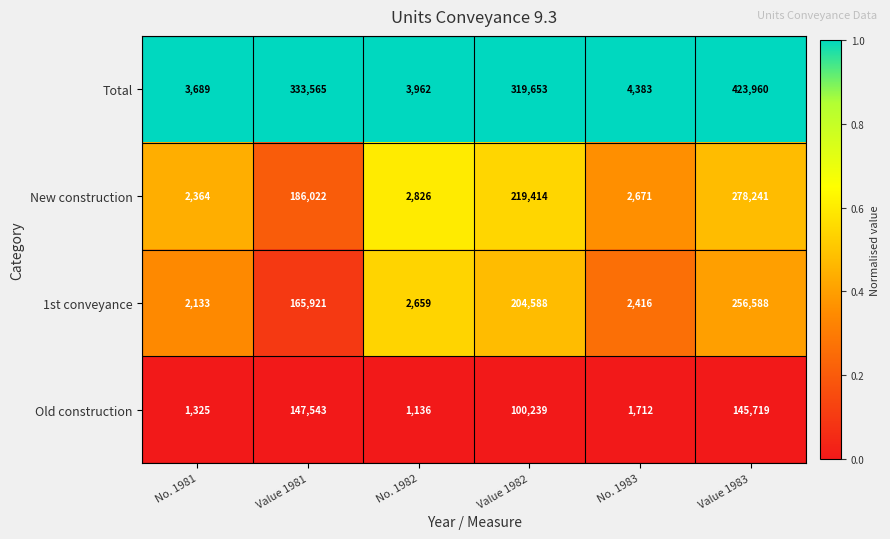

Reading left to right, what are all the values shown in this chart?

Total: No. 1981=3689	Value 1981=333565	No. 1982=3962	Value 1982=319653	No. 1983=4383	Value 1983=423960
New construction: No. 1981=2364	Value 1981=186022	No. 1982=2826	Value 1982=219414	No. 1983=2671	Value 1983=278241
1st conveyance: No. 1981=2133	Value 1981=165921	No. 1982=2659	Value 1982=204588	No. 1983=2416	Value 1983=256588
Old construction: No. 1981=1325	Value 1981=147543	No. 1982=1136	Value 1982=100239	No. 1983=1712	Value 1983=145719